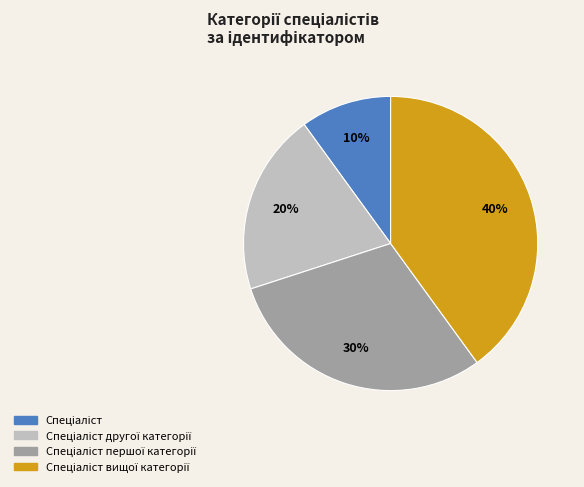

Count the number of slices in the pie.

4